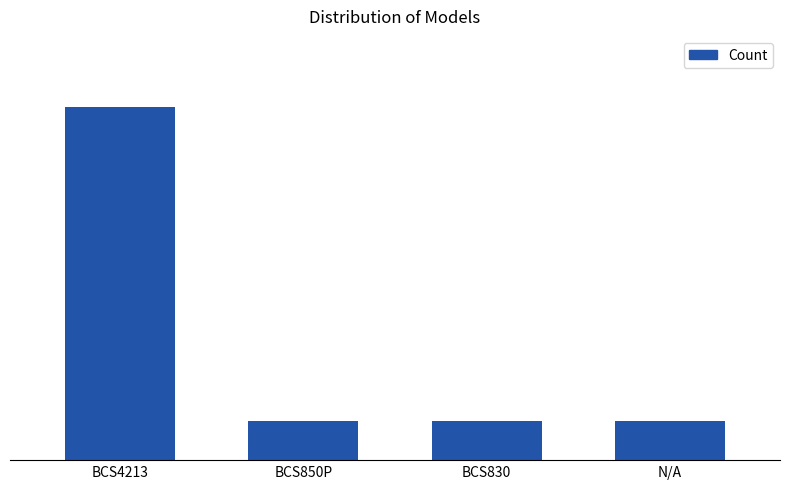

What is the label of the 2nd bar from the left?

BCS850P